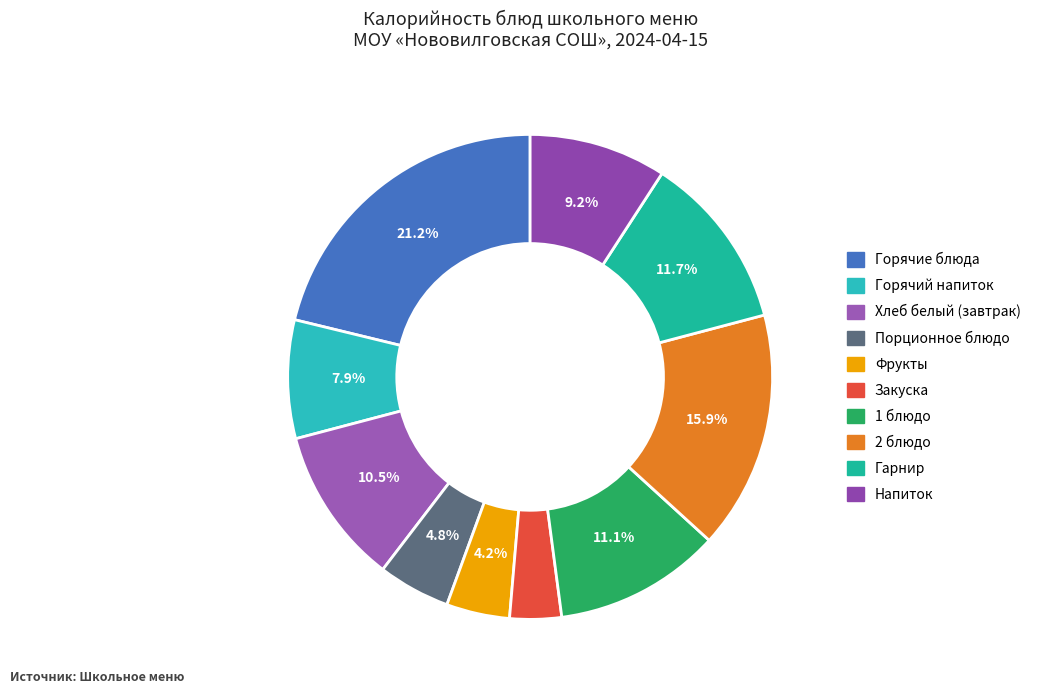

Which category has the smallest portion of the pie?

Закуска